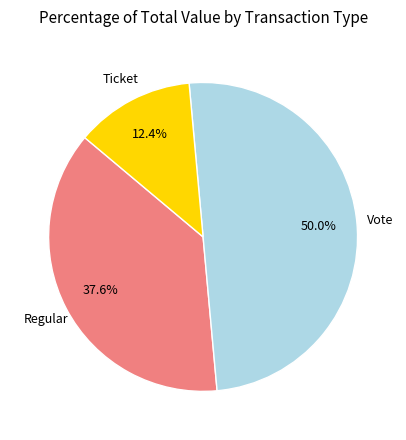

How many segments does this pie chart have?

3